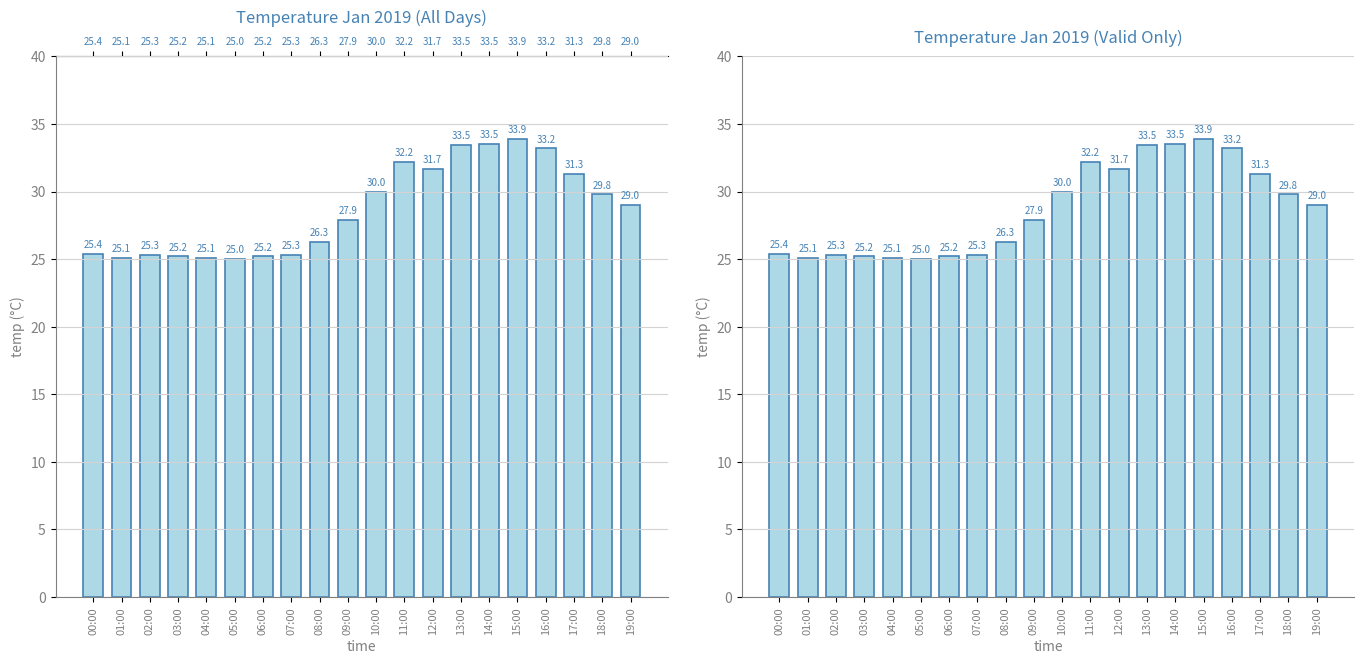

What is the minimum value shown in the chart?

25.0